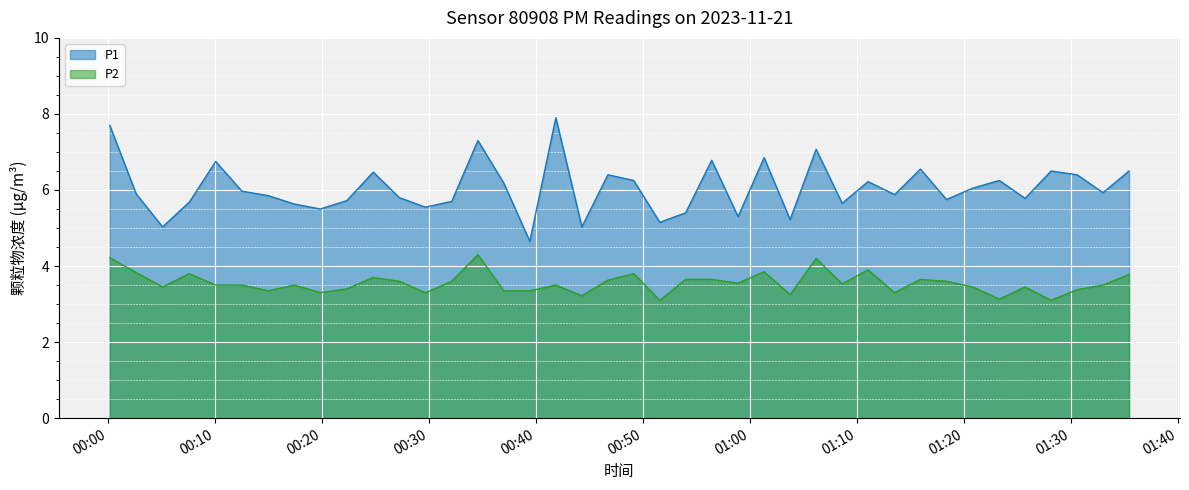

Is it true that P1 equals 5.0 at 2023-11-21T00:05:05?

True